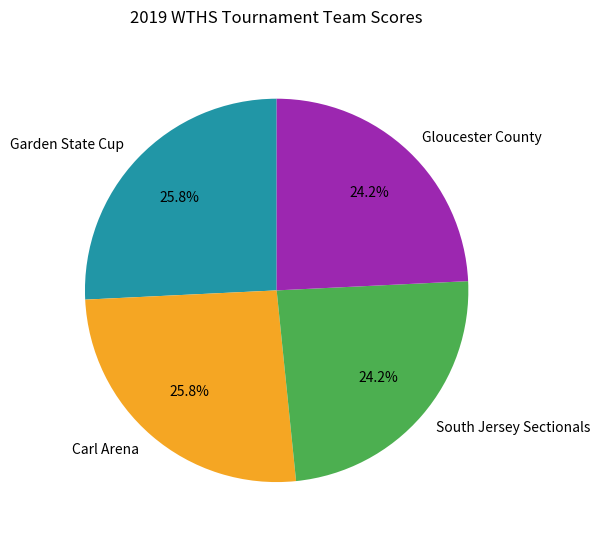

To the nearest percent, what is the difference between the largest and smallest slice percentages?

2%